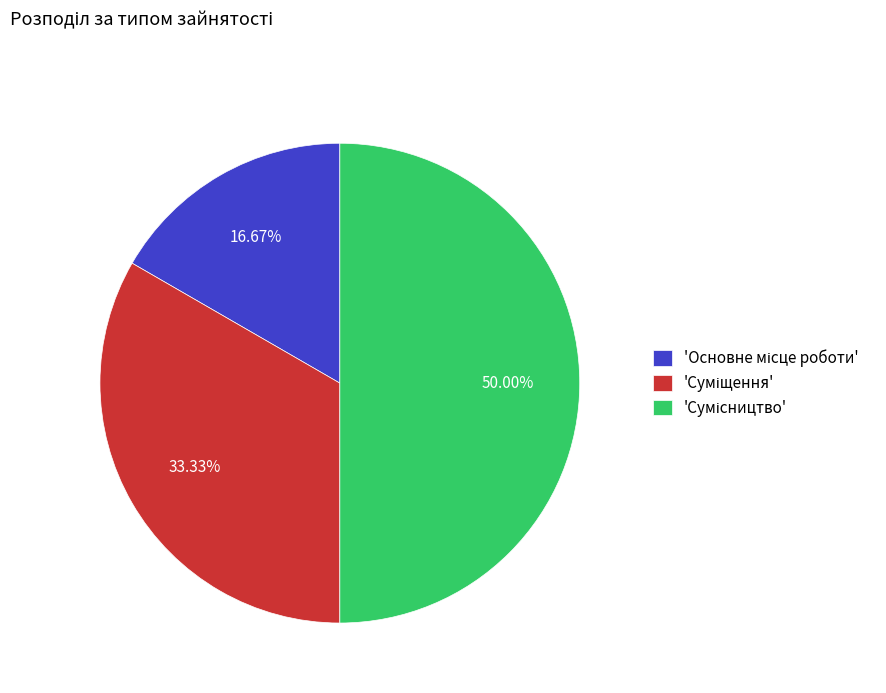

Count the number of slices in the pie.

3